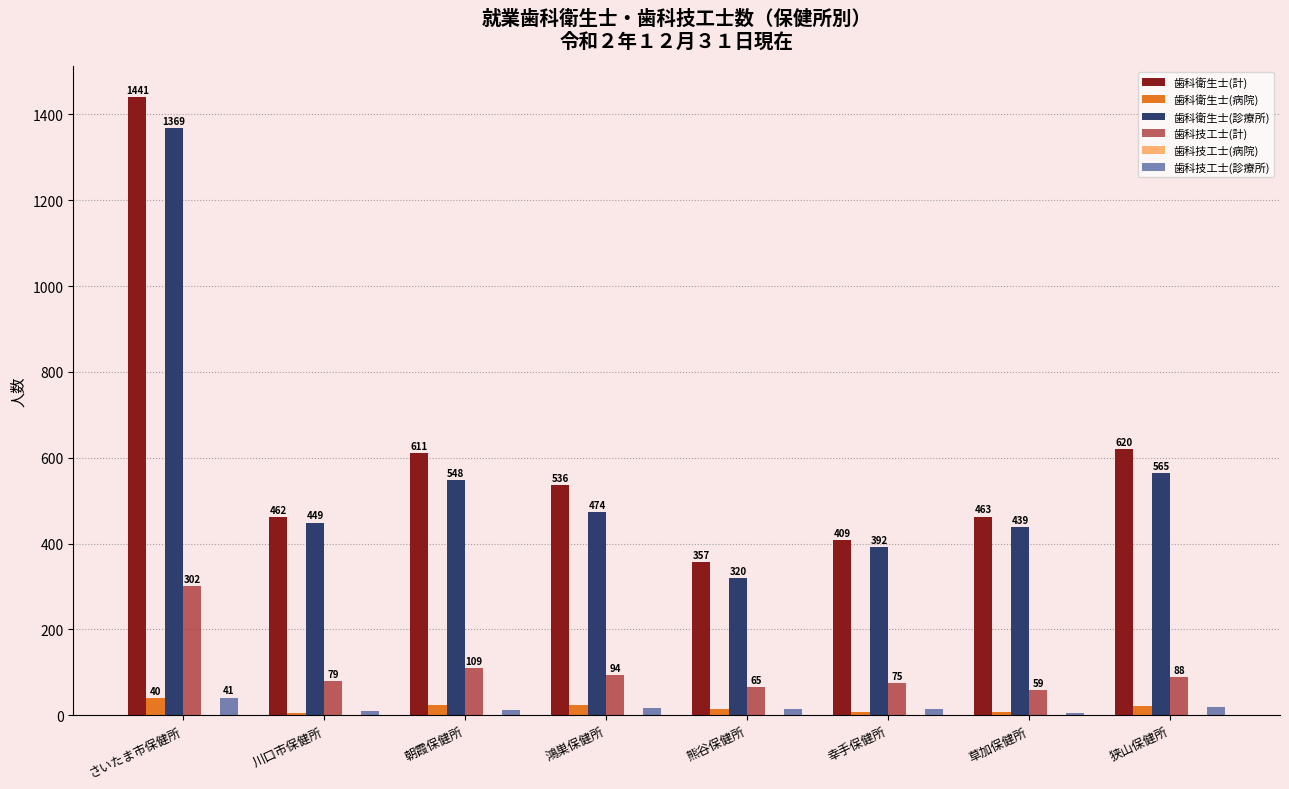

Are the bars horizontal?

No